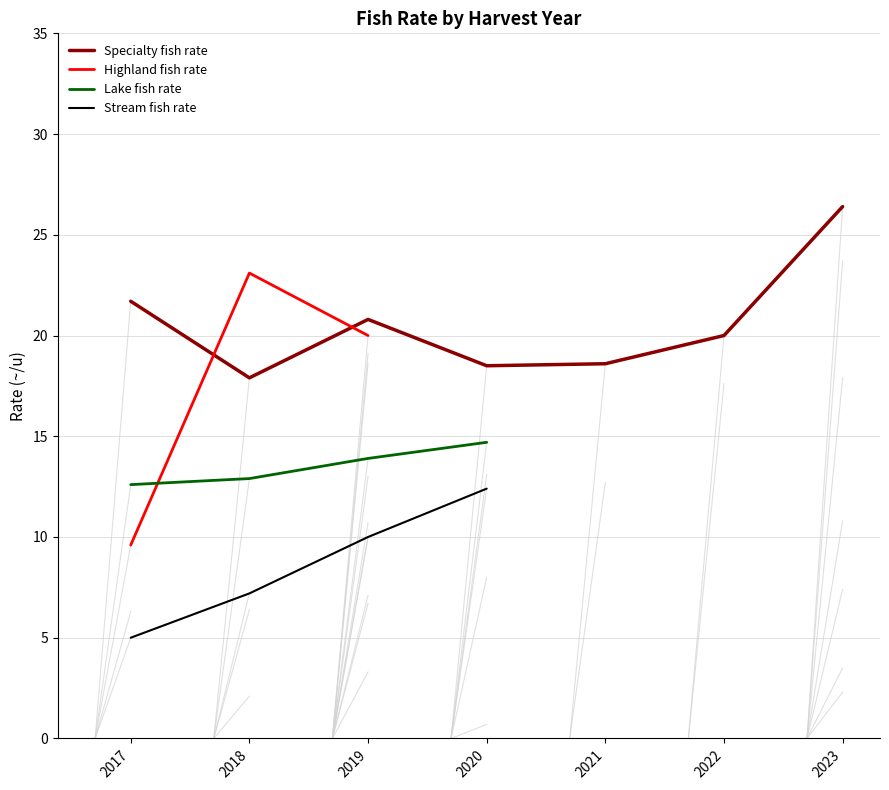

Between 2019 and 2022, which series saw the biggest shift?

Specialty fish rate